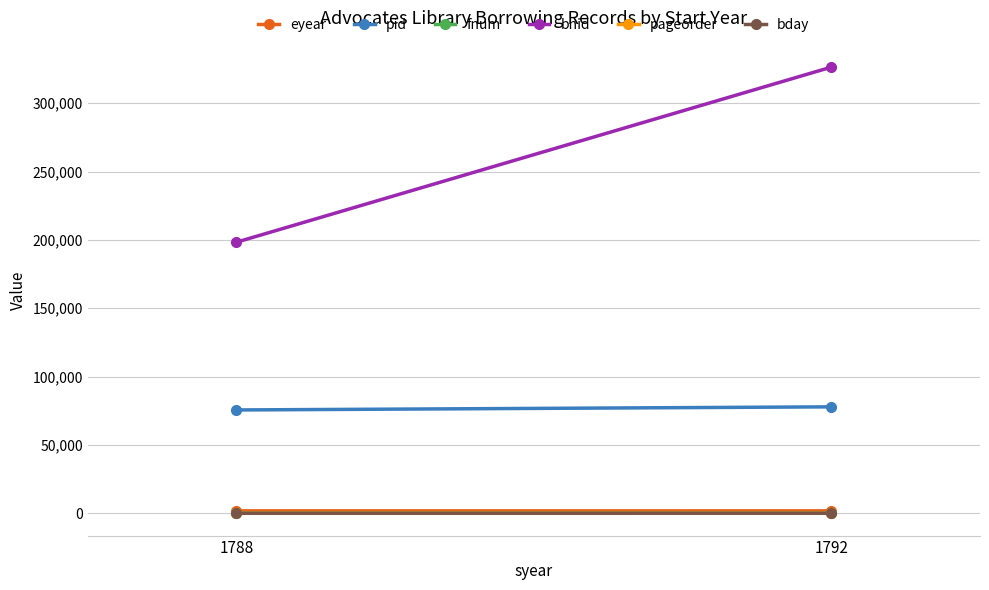

Which label corresponds to the smallest value in the chart?

1792